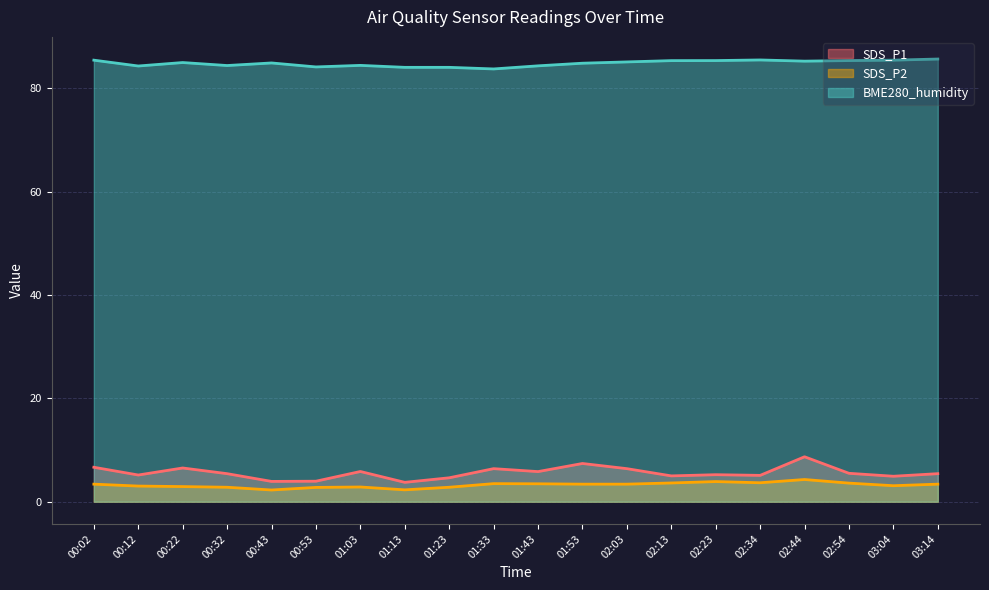

How many data points in BME280_humidity are above 85?

10